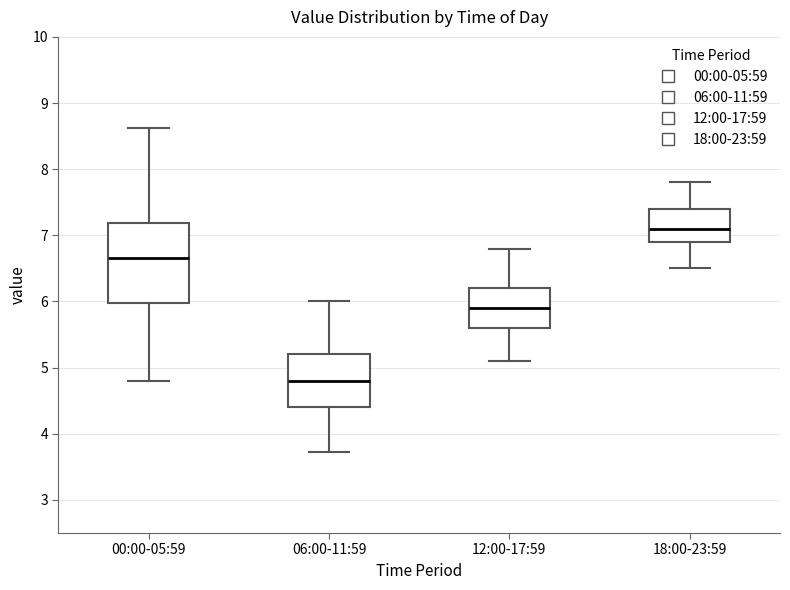

Which box is the tallest, from its lower edge to its upper edge?

00:00-05:59